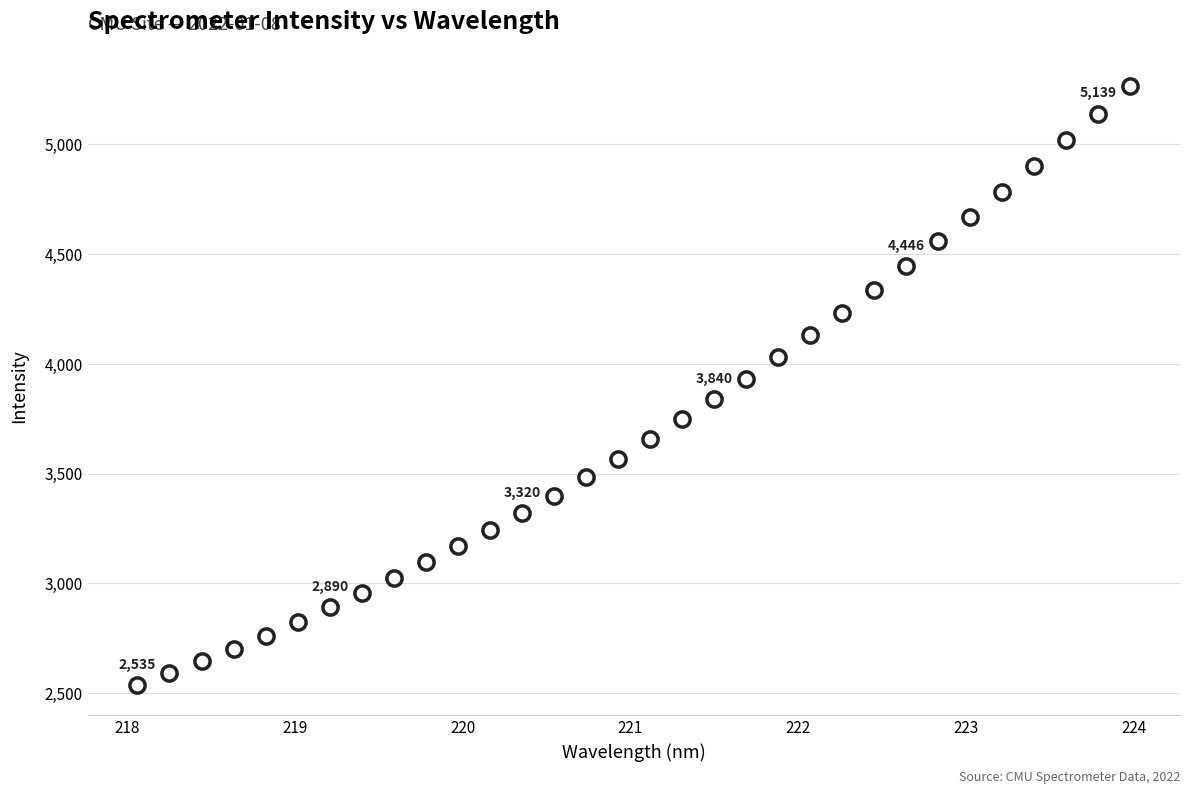

What is the range of X values (max minus min)?

5.9